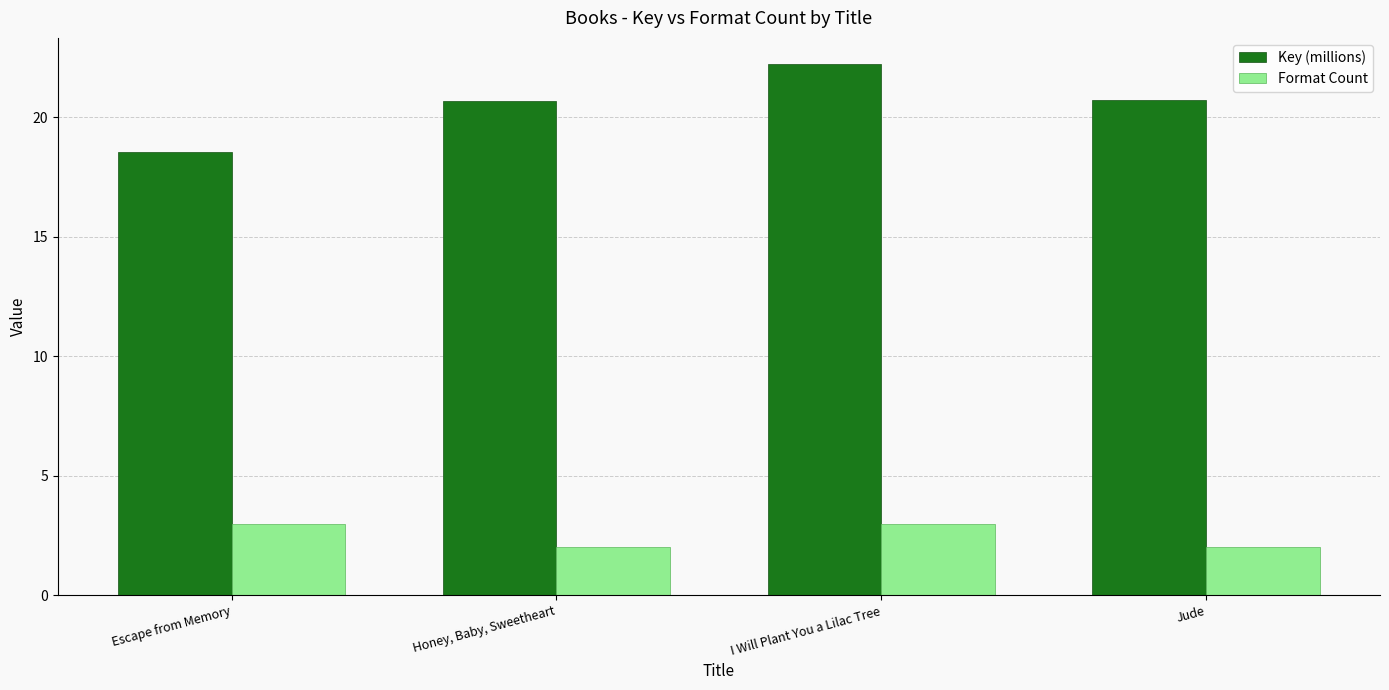

How many groups of bars are there?

4